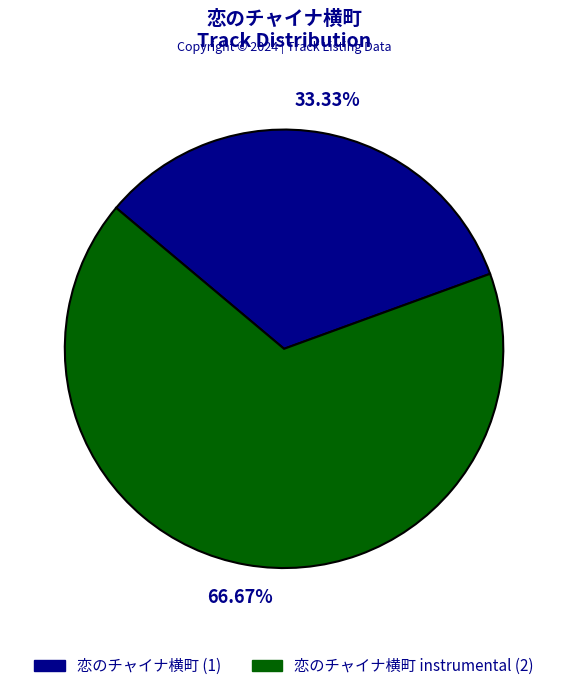

Does 恋のチャイナ横町 (1) represent more than half of the total?

No